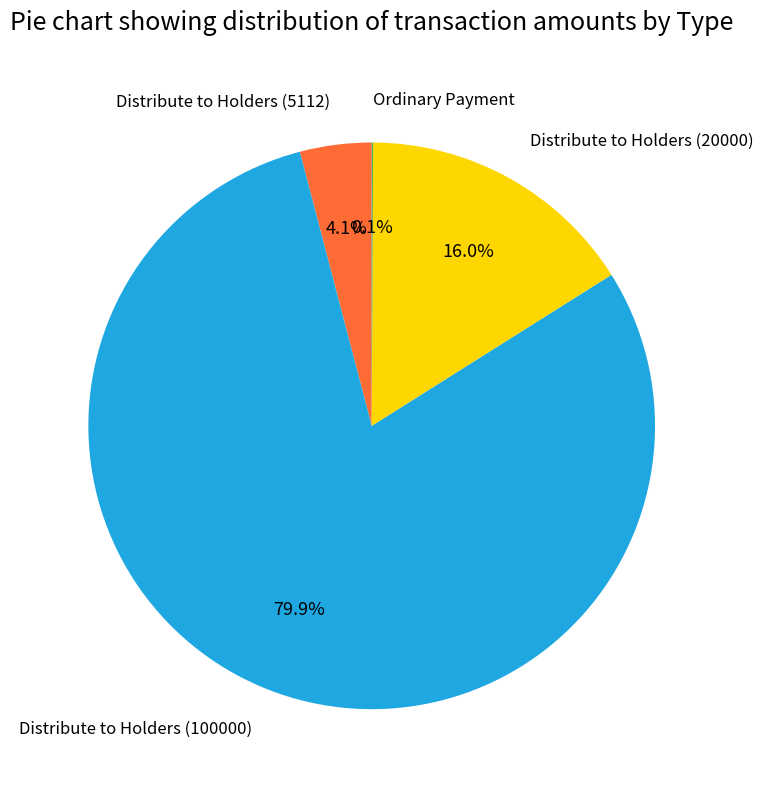

To the nearest percent, what portion does Distribute to Holders (5112) represent?

4%